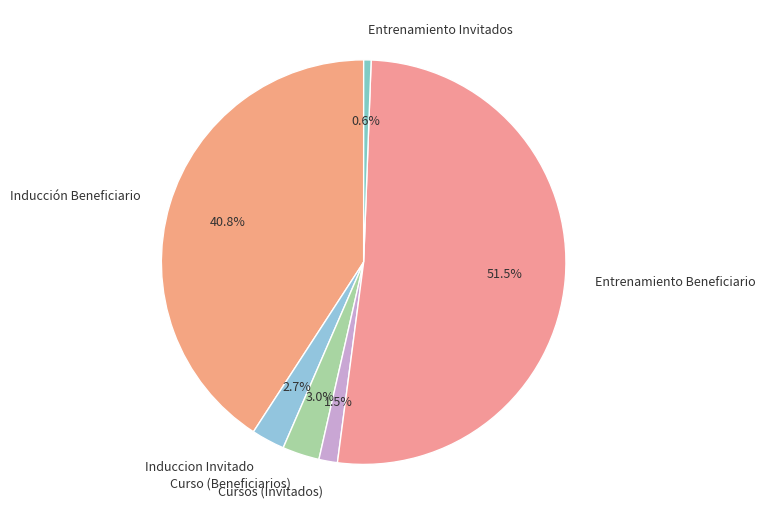

Which has a higher value, Entrenamiento Beneficiario or Entrenamiento Invitados?

Entrenamiento Beneficiario